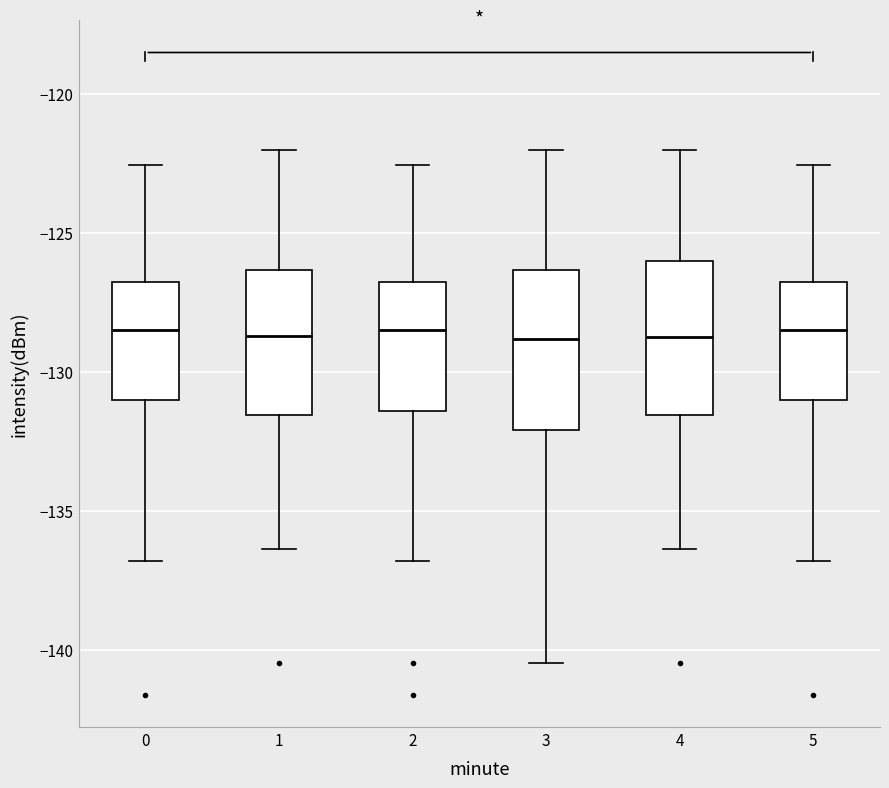

Reading left to right, read every box against the y-axis: the position of its median line, the range the box covers, and the ends of its whiskers. The values are not printed on the chart, so give them approximately, as read against the axis.

0: median -128.5, box -131.0 to -127.0, whiskers -137.0 to -122.5
1: median -128.5, box -131.5 to -126.5, whiskers -136.5 to -122.0
2: median -128.5, box -131.5 to -127.0, whiskers -137.0 to -122.5
3: median -129.0, box -132.0 to -126.5, whiskers -140.5 to -122.0
4: median -129.0, box -131.5 to -126.0, whiskers -136.5 to -122.0
5: median -128.5, box -131.0 to -127.0, whiskers -137.0 to -122.5